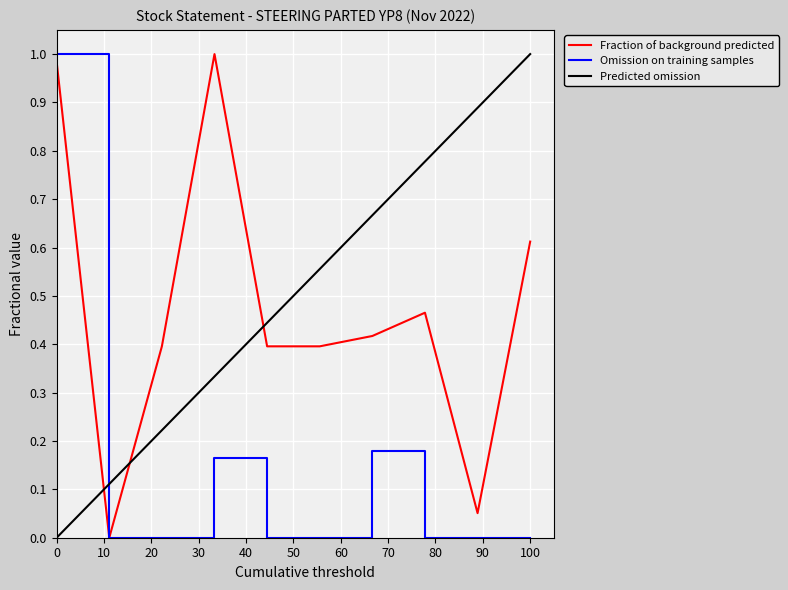

How many intersections are there between Predicted omission and Fraction of background predicted?

3